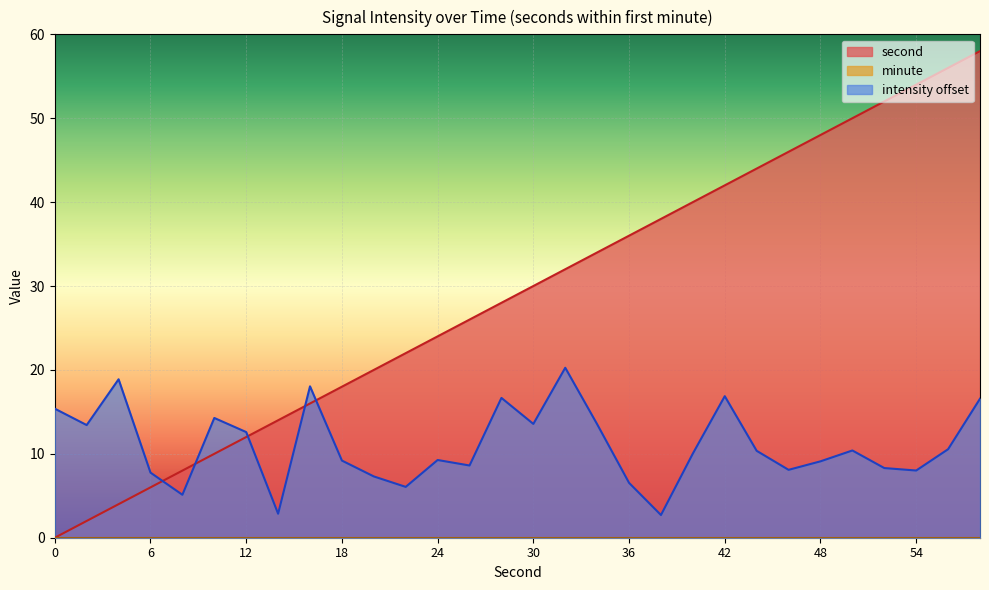

At how many categories does at least one series exceed 50?

4